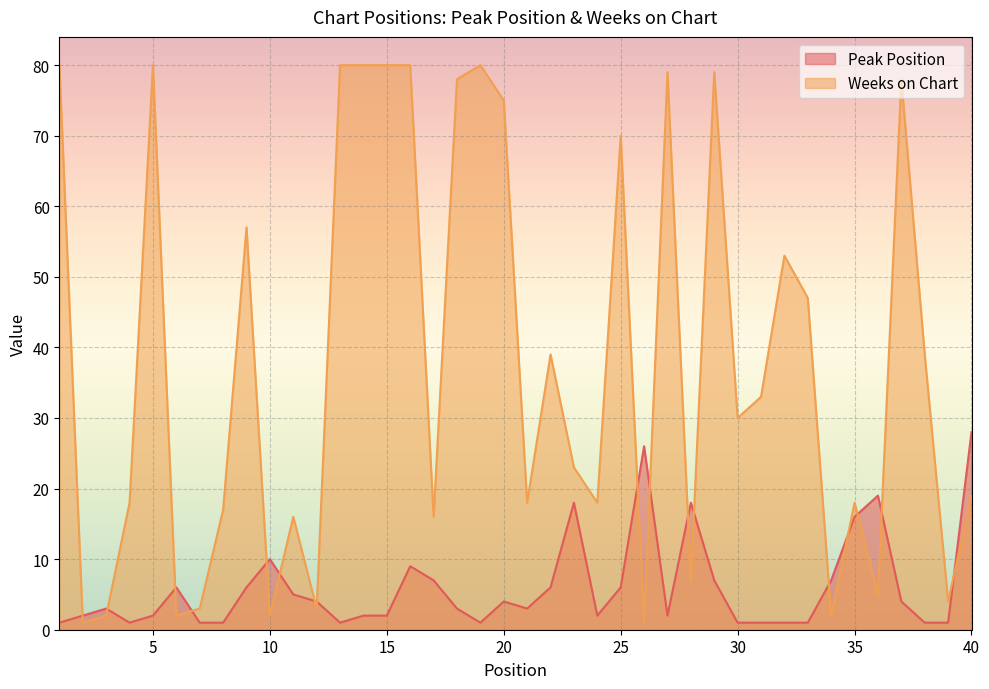

How many lines are shown in the chart?

2